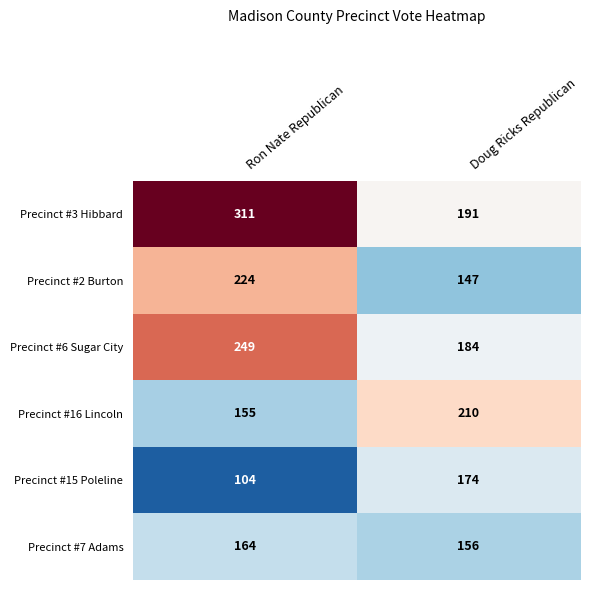

How many series are shown in this chart?

6